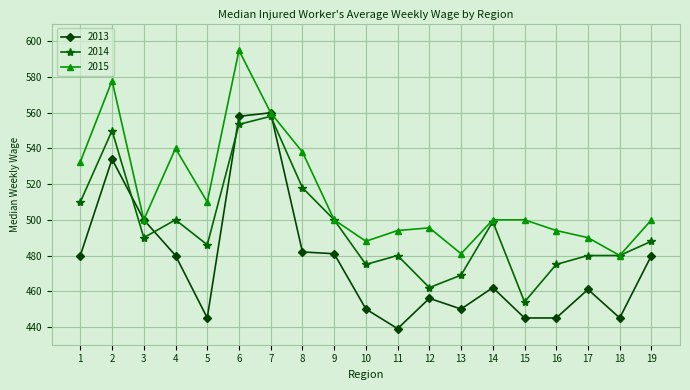

Rank the series by their average value, from highest to lowest.

2015, 2014, 2013